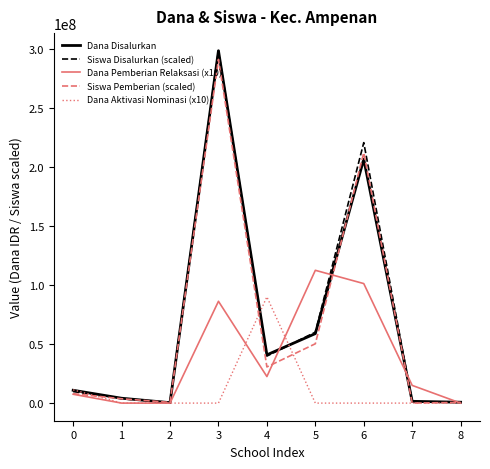

Which series changed the most between 3 and 7?

Siswa Disalurkan (scaled)